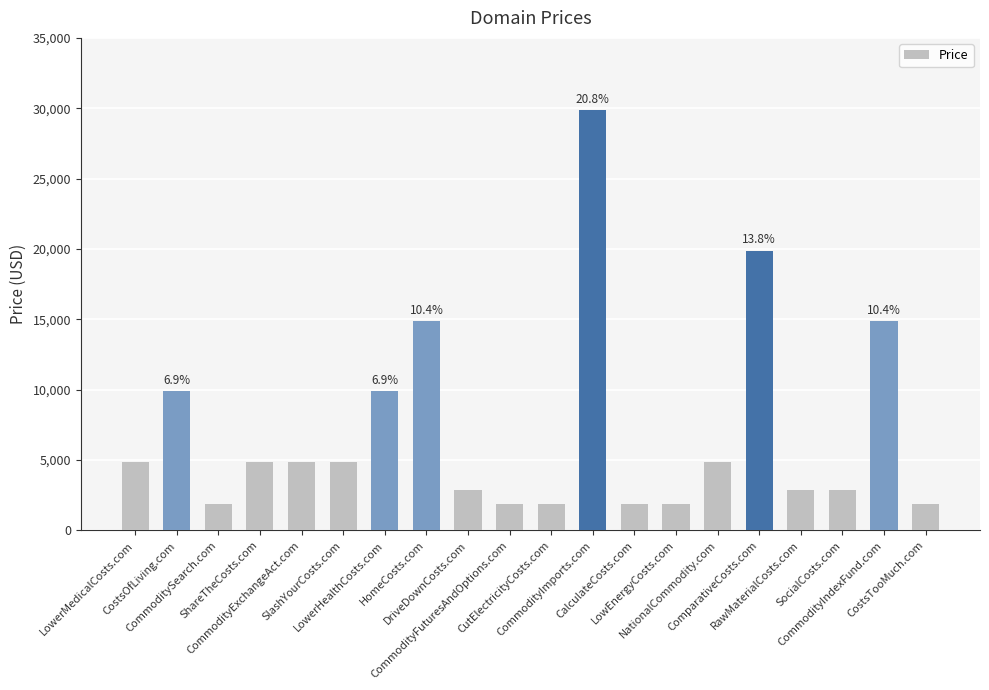

Which has a higher value, SlashYourCosts.com or CostsOfLiving.com?

CostsOfLiving.com